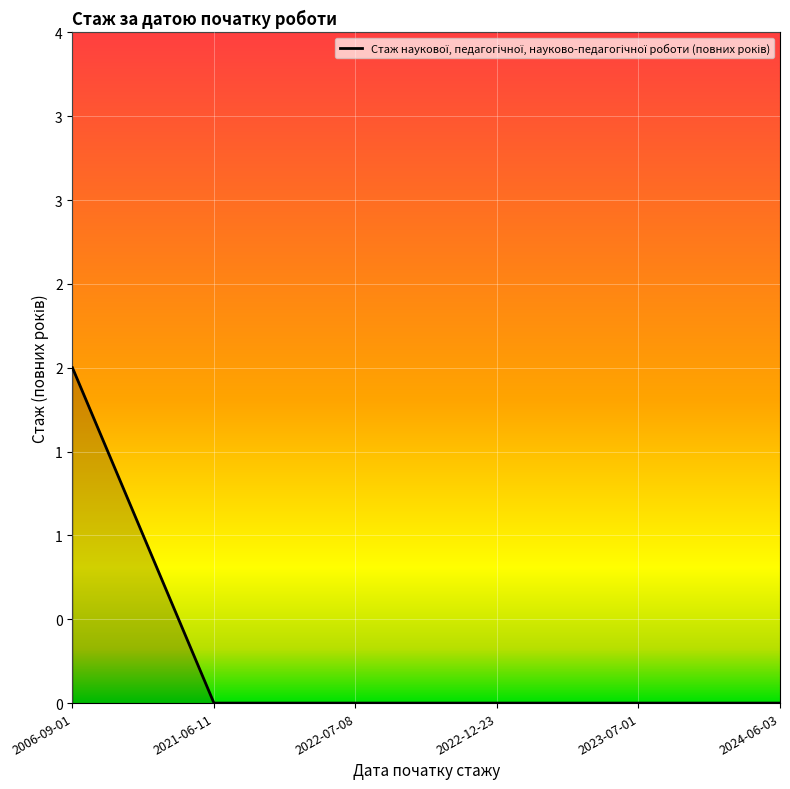

Which has a higher value, 2022-12-23 or 2021-06-11?

2022-12-23